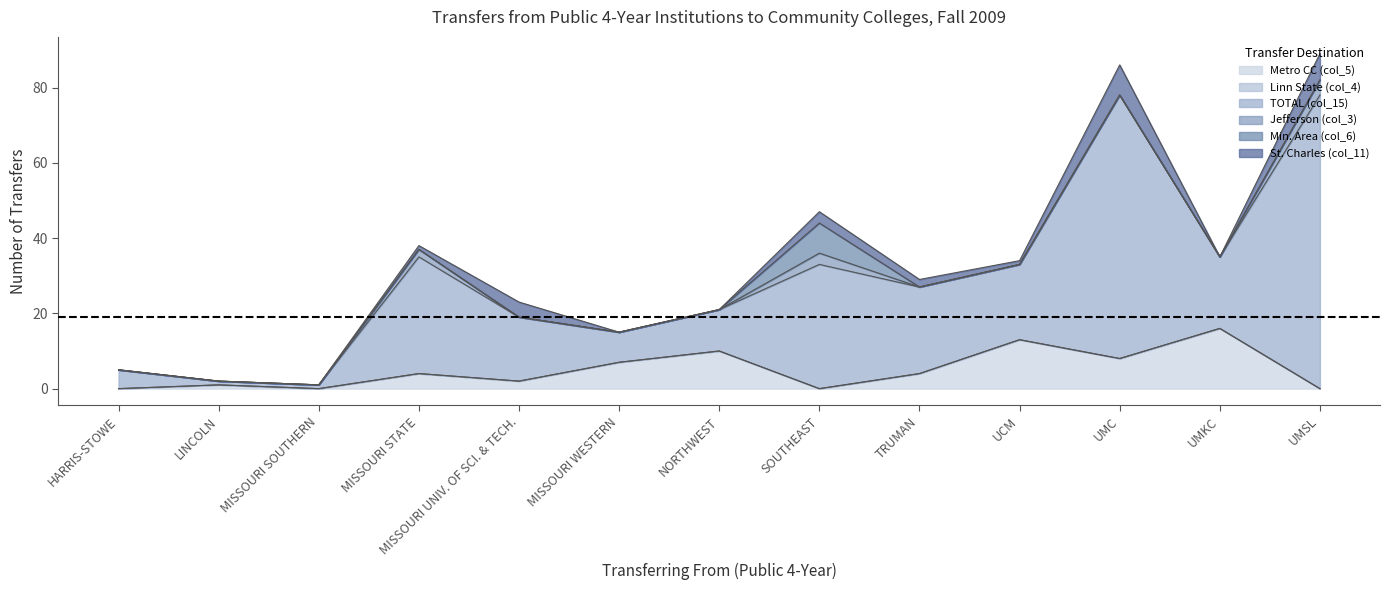

At which category is the sum across all series the highest?

UMSL